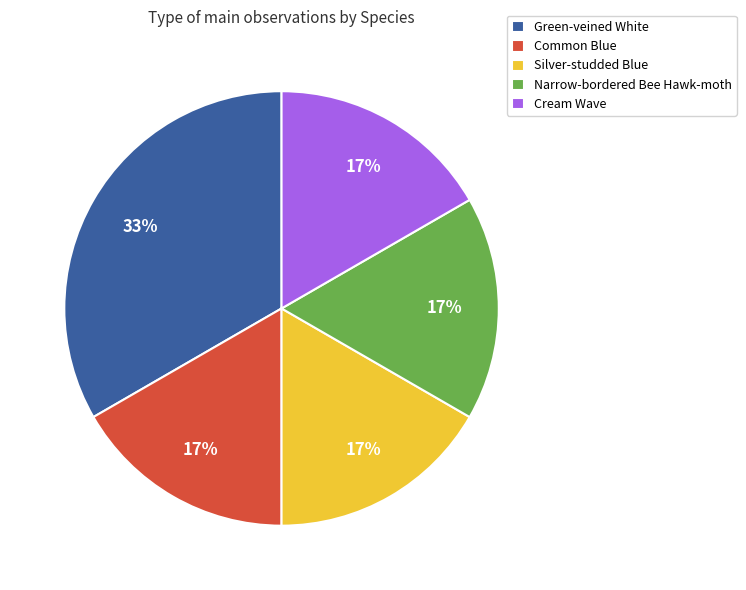

Is it true that Green-veined White is 33% of the pie?

True